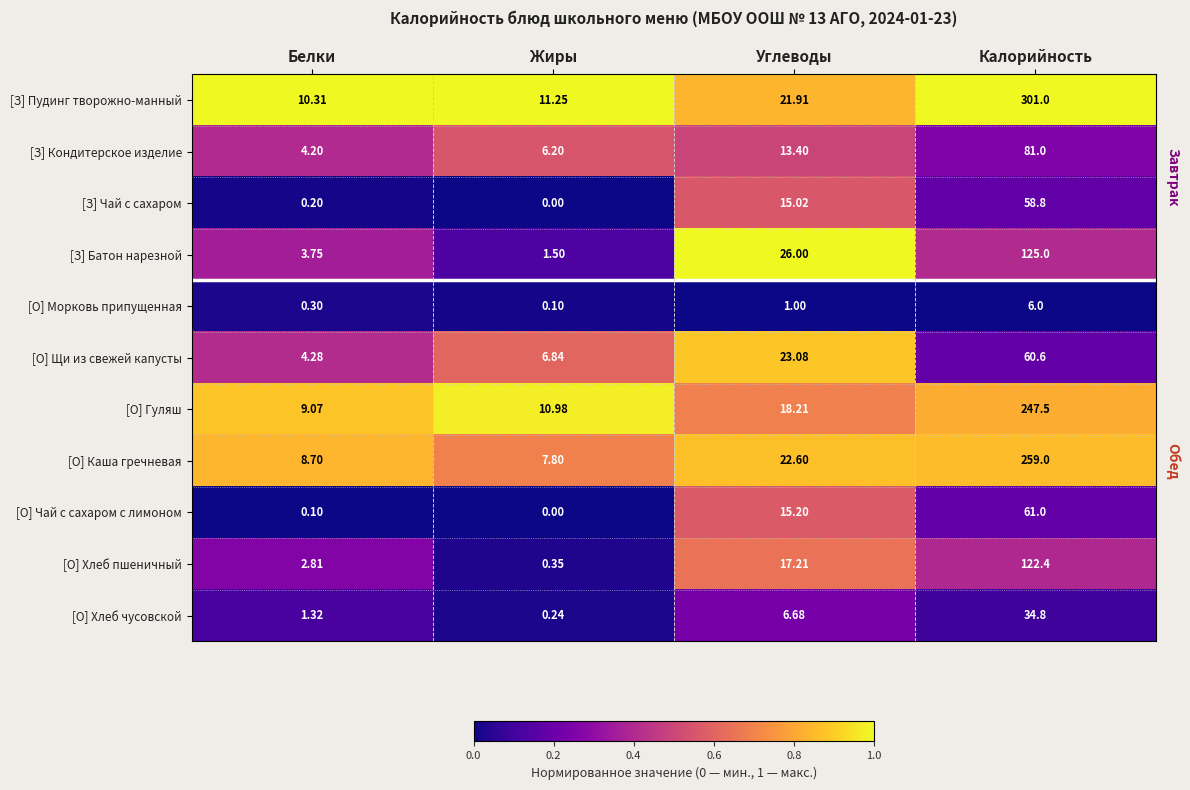

Which category has the lowest value across all series?

Жиры